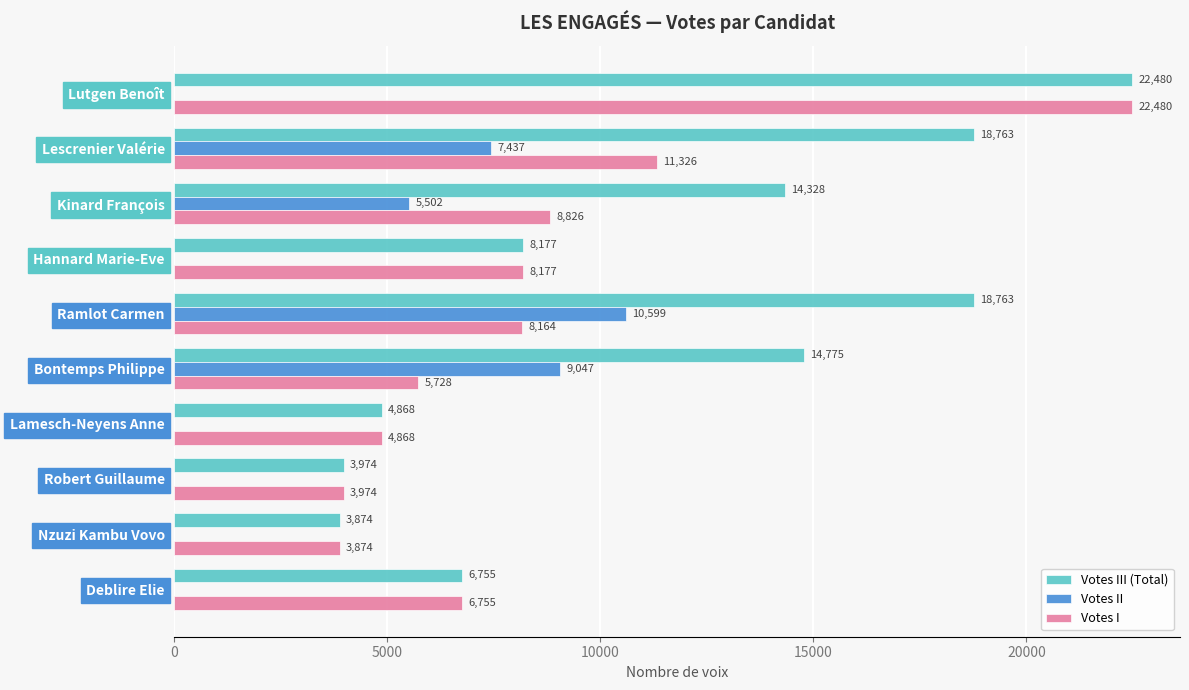

What value does the Votes II series have at Bontemps Philippe?

9047